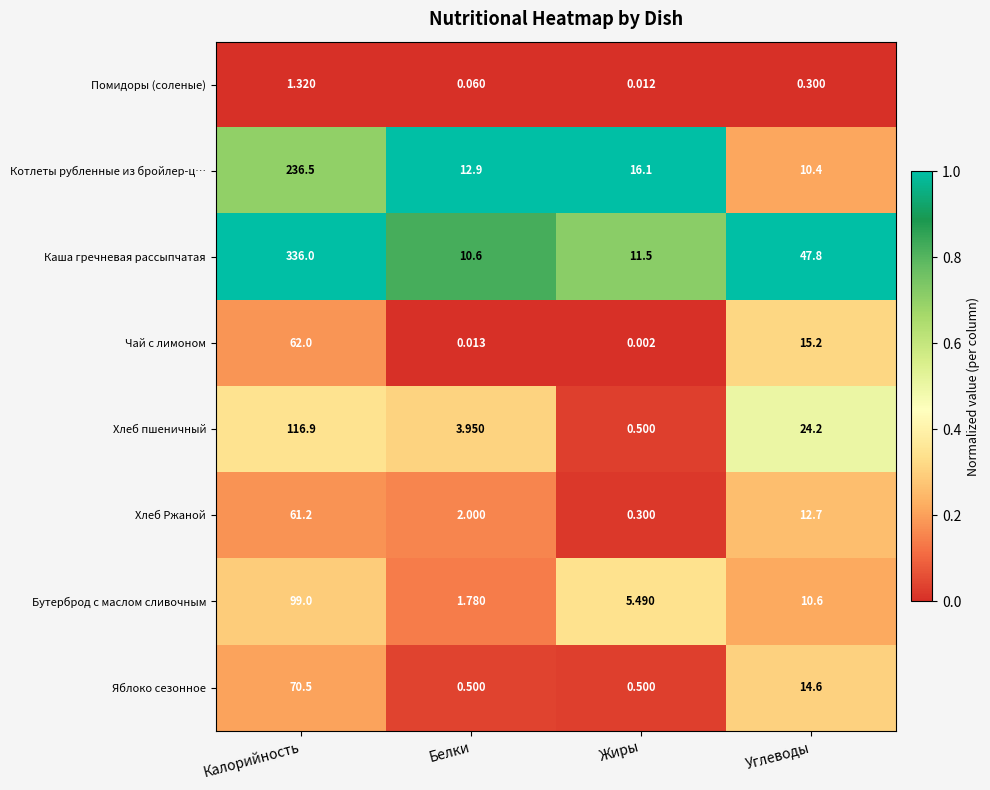

Which series changed the most between Калорийность and Углеводы?

Каша гречневая рассыпчатая